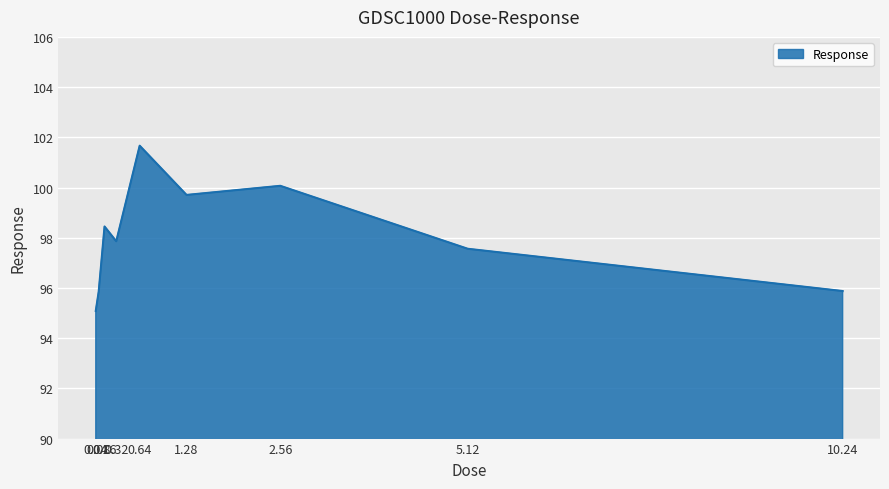

The chart shows a value of 143.2 at 0.08. True or false?

False